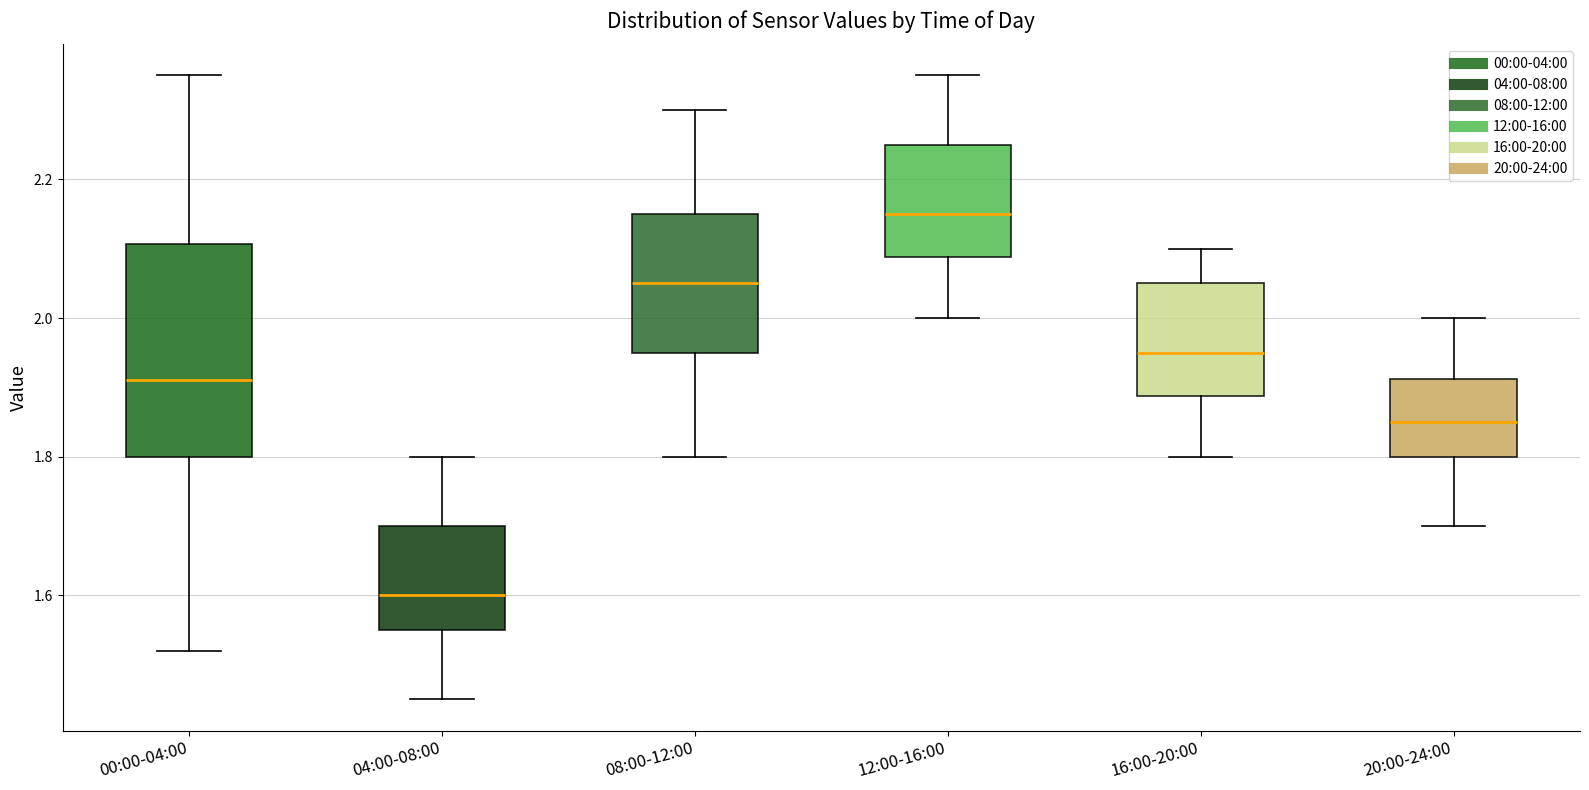

Reading left to right, read every box against the y-axis: the position of its median line, the range the box covers, and the ends of its whiskers. The values are not printed on the chart, so give them approximately, as read against the axis.

00:00-04:00: median 1.92, box 1.80 to 2.10, whiskers 1.52 to 2.36
04:00-08:00: median 1.60, box 1.56 to 1.70, whiskers 1.46 to 1.80
08:00-12:00: median 2.06, box 1.96 to 2.16, whiskers 1.80 to 2.30
12:00-16:00: median 2.16, box 2.08 to 2.26, whiskers 2.00 to 2.36
16:00-20:00: median 1.96, box 1.88 to 2.06, whiskers 1.80 to 2.10
20:00-24:00: median 1.86, box 1.80 to 1.92, whiskers 1.70 to 2.00